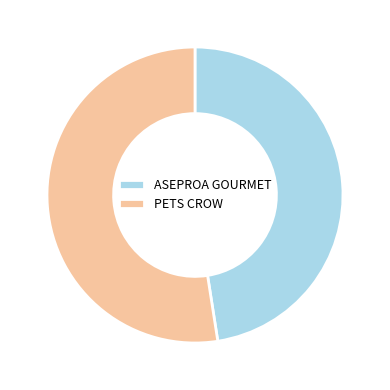

The PETS CROW slice represents 52% of the pie. True or false?

True